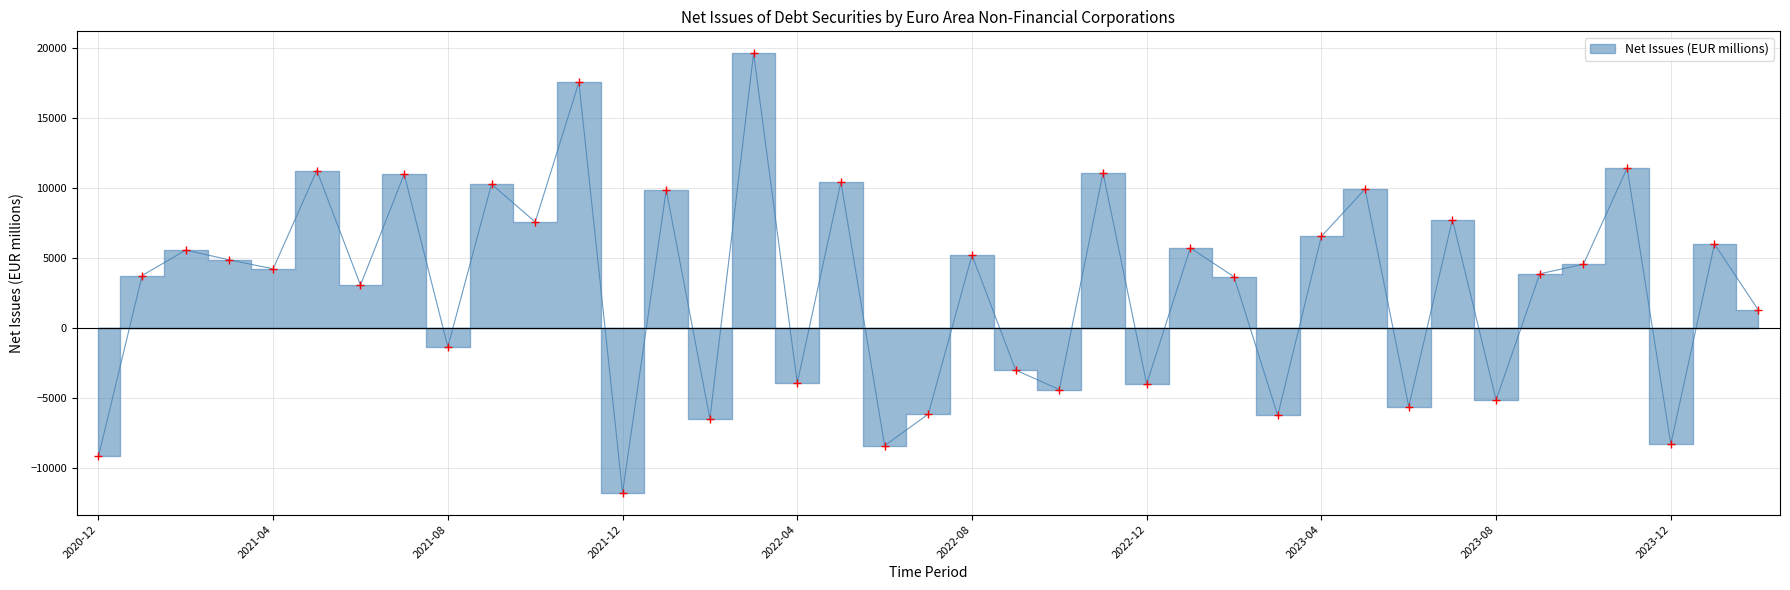

What is the change in value from 2022-06 to 2024-01?

+14422.3